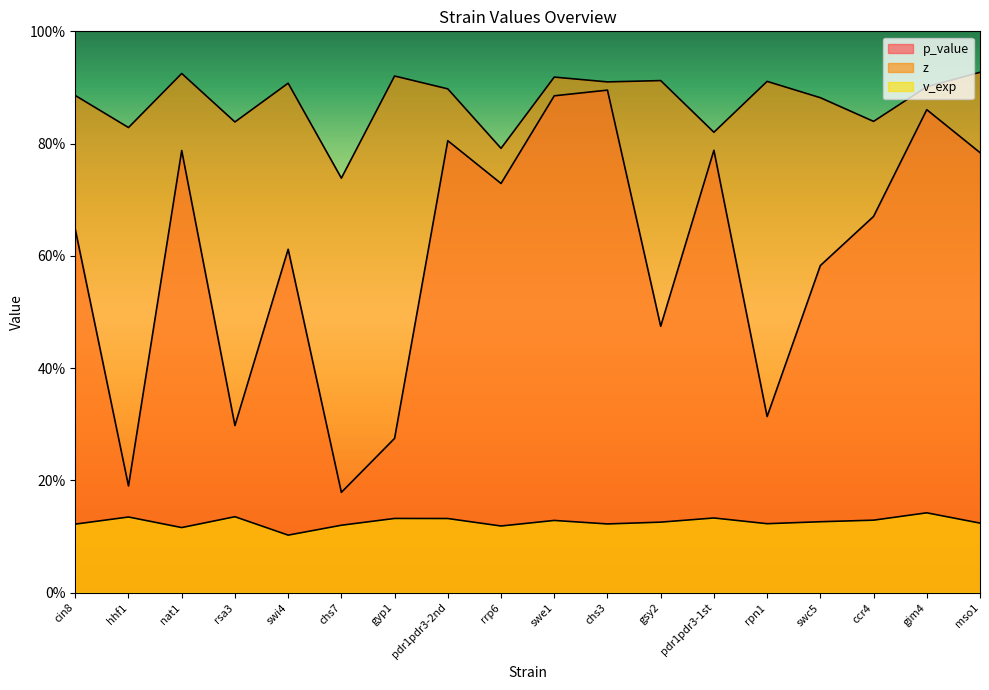

What is the sum of all z values?

15.8